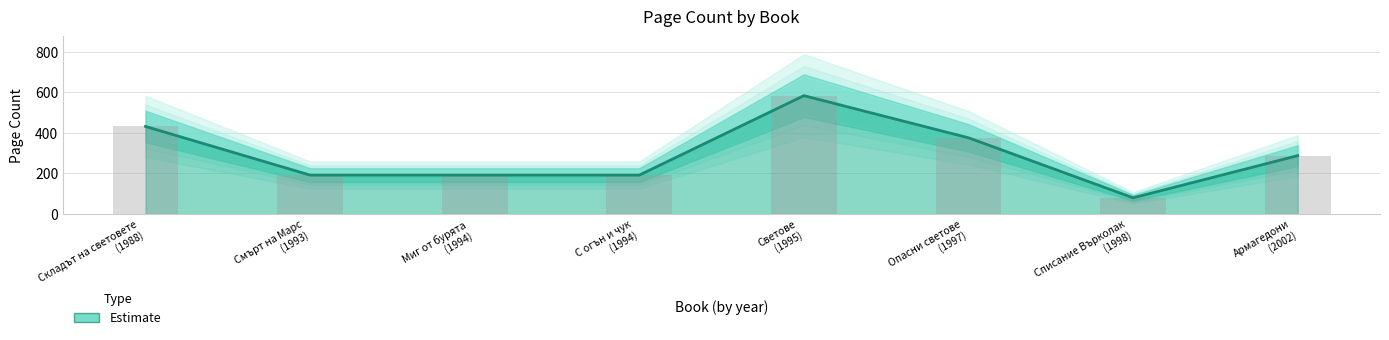

Reading left to right, extract all data points from this chart.

432	192	192	192	584	376	80	288